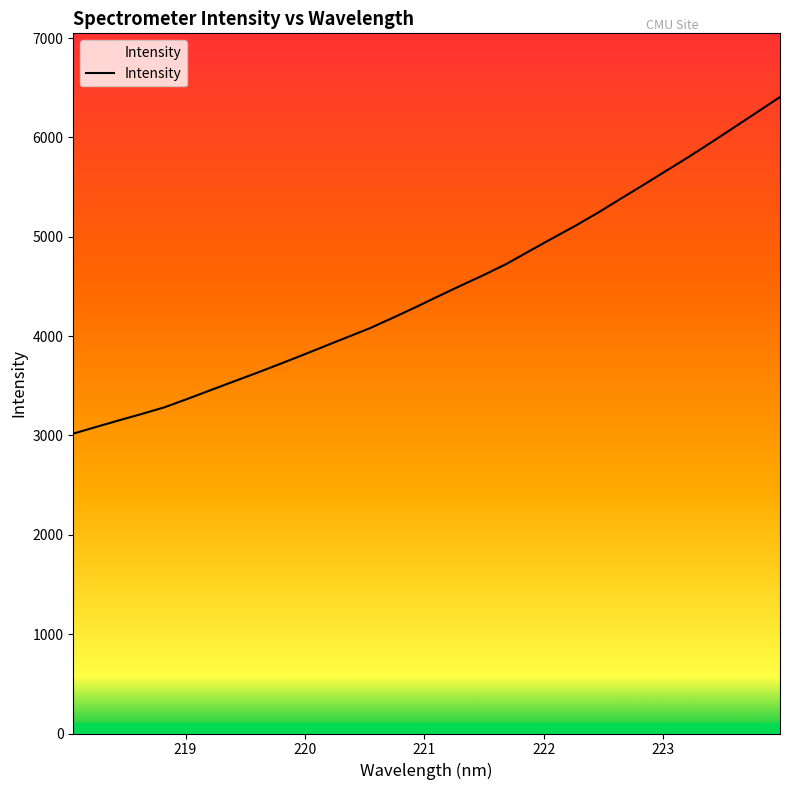

Reading left to right, what are all the values shown in this chart?

3018.1	3085.5	3151.5	3216.3	3283.5	3367.5	3454.2	3540.5	3626.0	3714.1	3804.2	3896.3	3987.9	4079.3	4183.0	4289.9	4400.5	4508.9	4615.1	4727.3	4856.1	4983.1	5108.0	5240.6	5381.6	5520.8	5663.2	5804.8	5952.0	6103.2	6254.1	6406.4